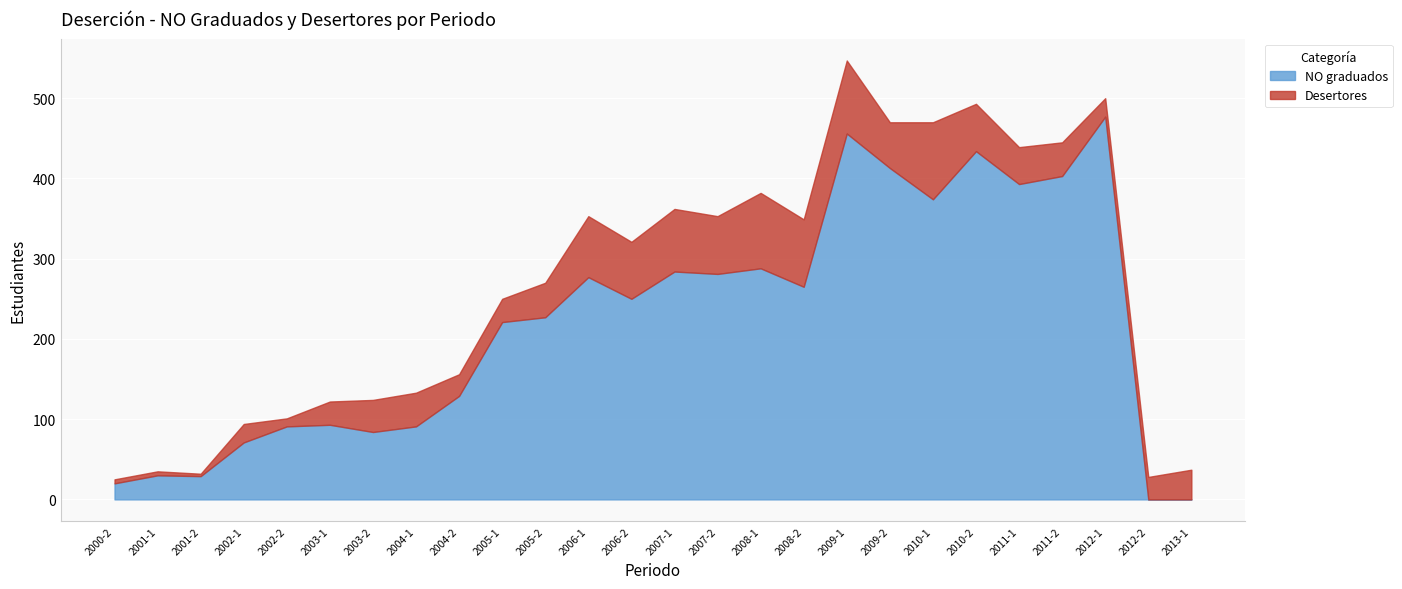

What is the label of the 19th point from the right?

2004-1